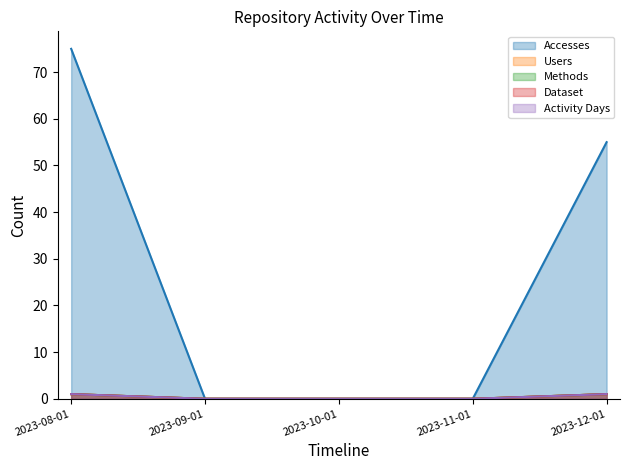

At 2023-12-01, list the series in order from smallest to largest.

Users, Methods, Dataset, Activity Days, Accesses